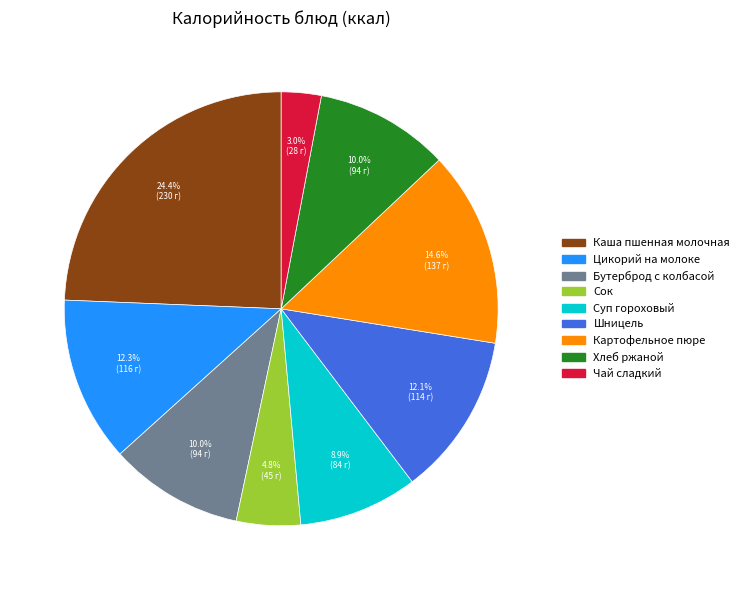

Is it true that Цикорий на молоке is 22% of the pie?

False